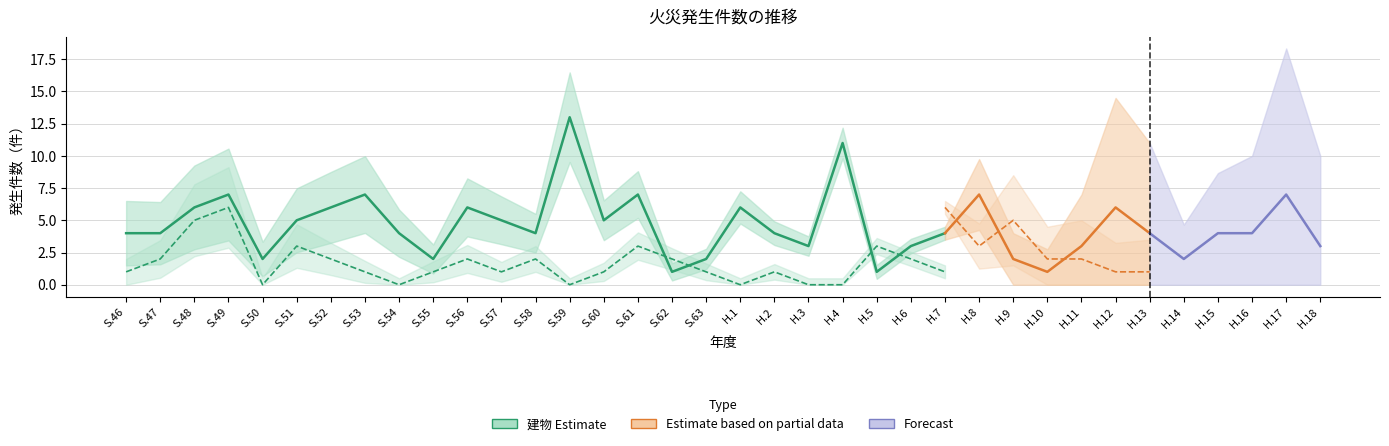

The 建物 (発生件数) series shows 1 at S.62. True or false?

False